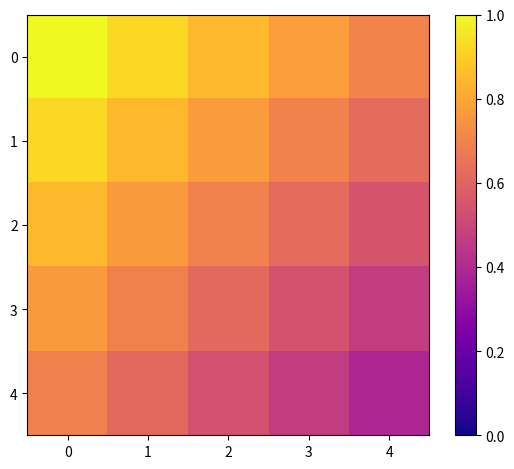

What is the smallest value displayed?

0.4